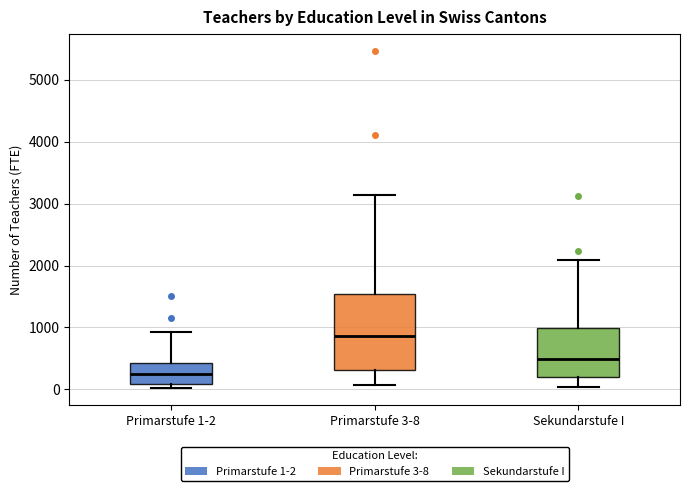

Reading left to right, read every box against the y-axis: the position of its median line, the range the box covers, and the ends of its whiskers. The values are not printed on the chart, so give them approximately, as read against the axis.

Primarstufe 1-2: median 200, box 100 to 400, whiskers 0 to 900
Primarstufe 3-8: median 900, box 300 to 1500, whiskers 100 to 3100
Sekundarstufe I: median 500, box 200 to 1000, whiskers 0 to 2100